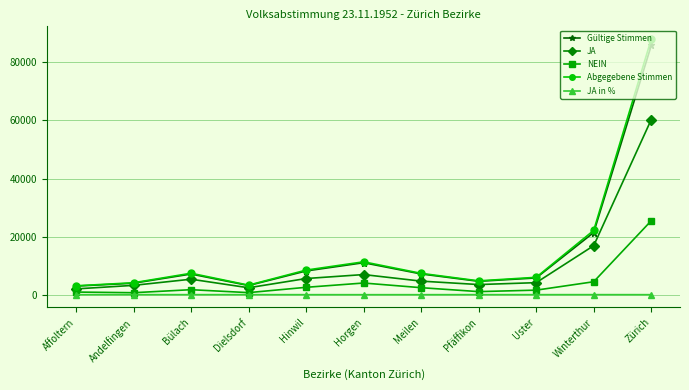

At how many categories does at least one series exceed 33842?

1